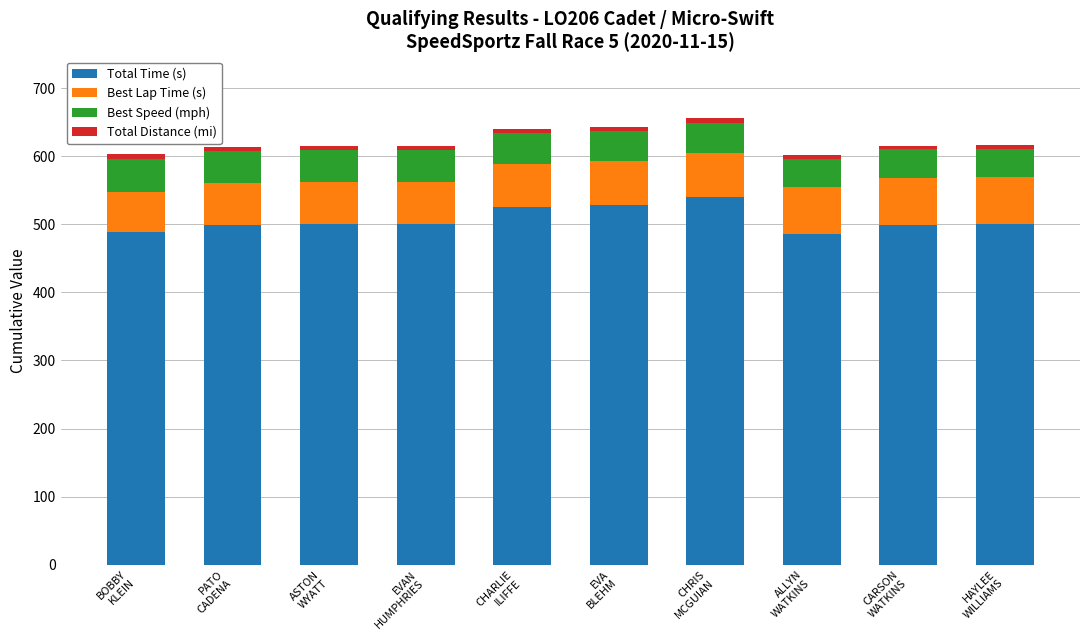

How many bars are there in total?

10